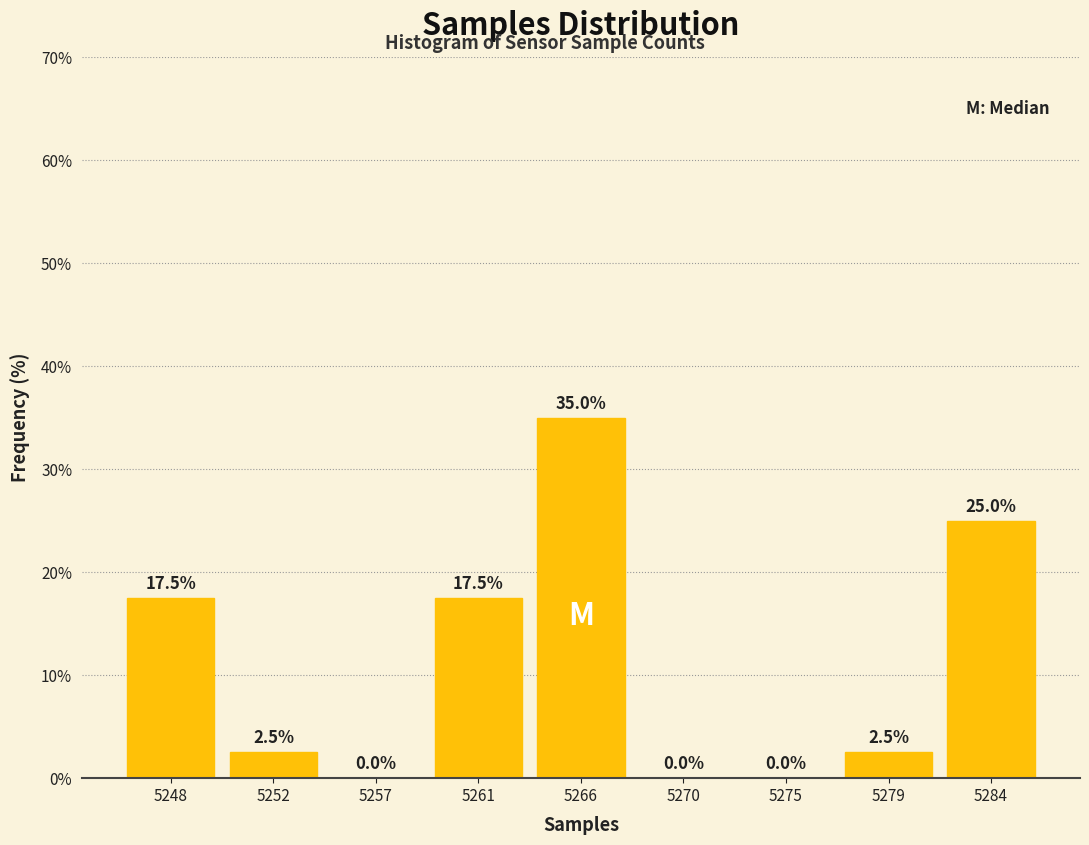

Reading left to right, transcribe all the data shown in this chart.

5248=17.5	5252=2.5	5257=0.0	5261=17.5	5266=35.0	5270=0.0	5275=0.0	5279=2.5	5284=25.0